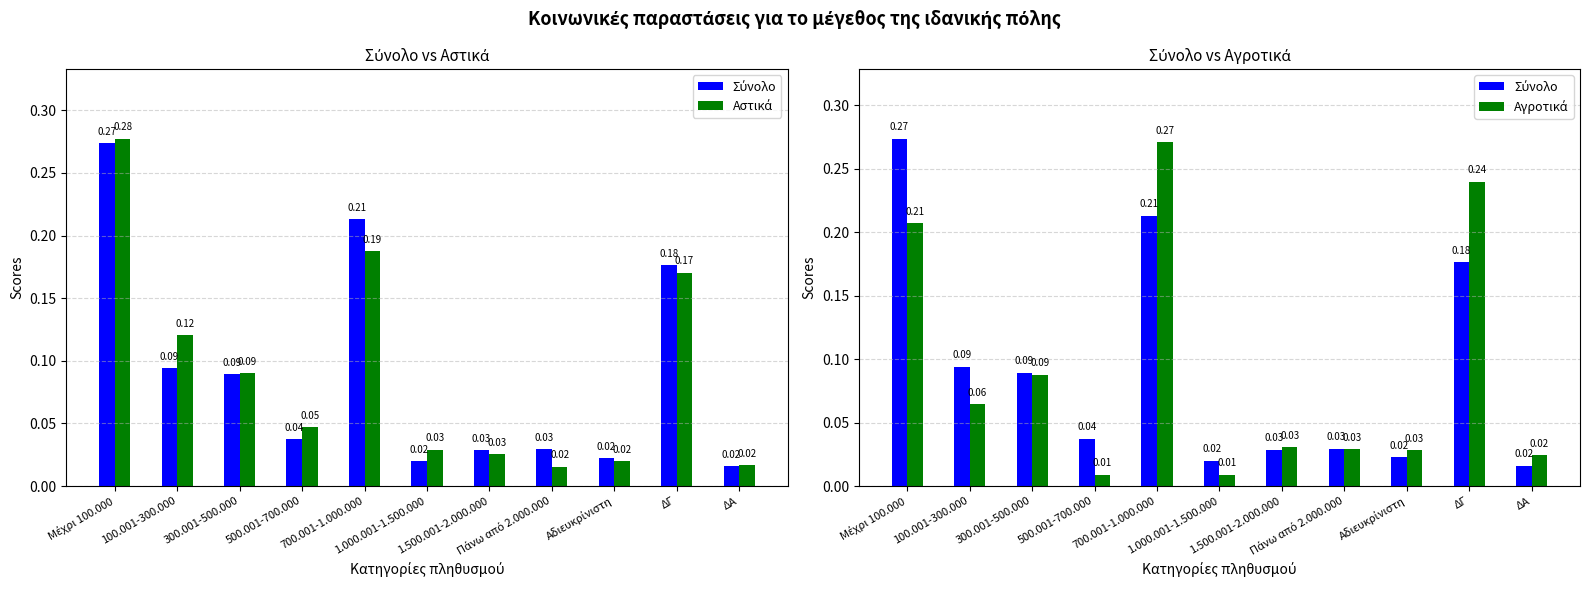

What is the sum of all Αστικά values?

1.0